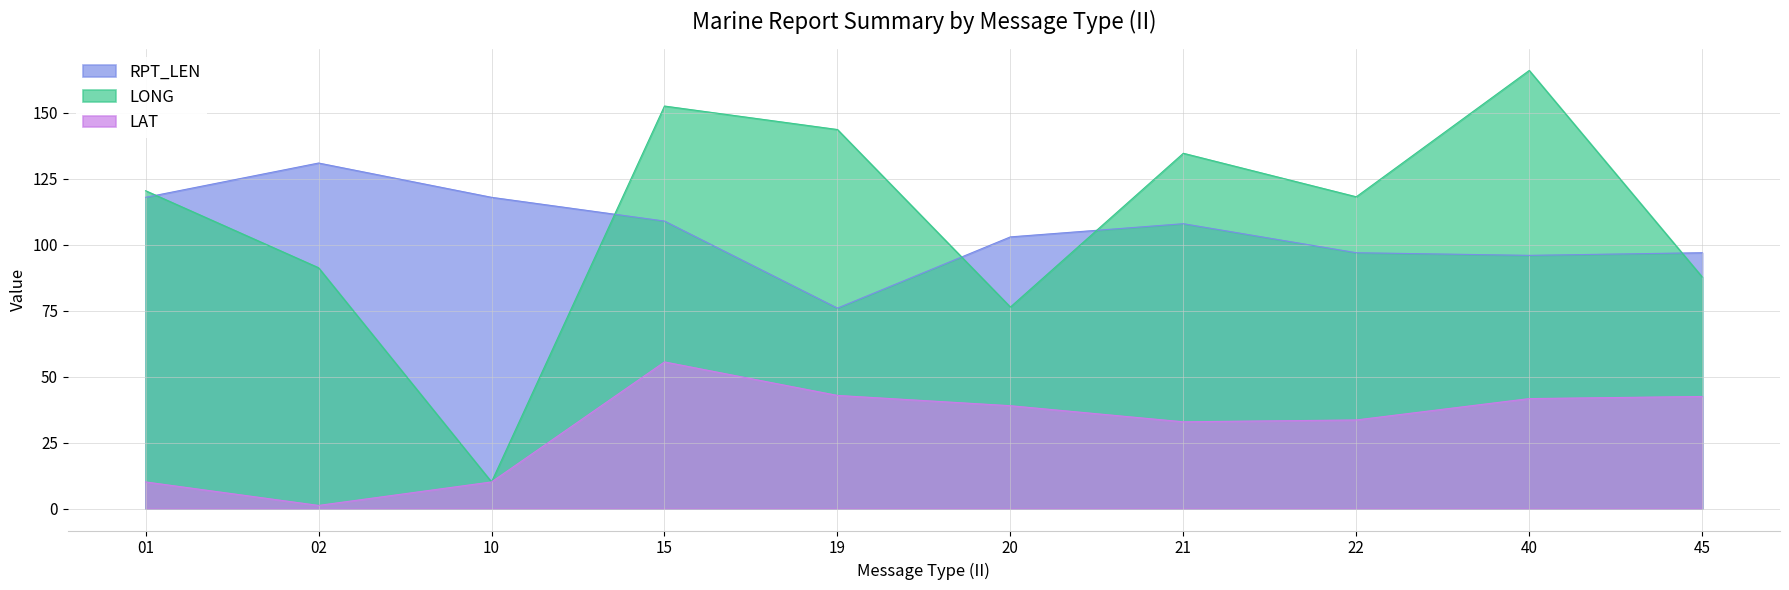

What is the difference between the maximum and second lowest values in the LONG series?

89.7